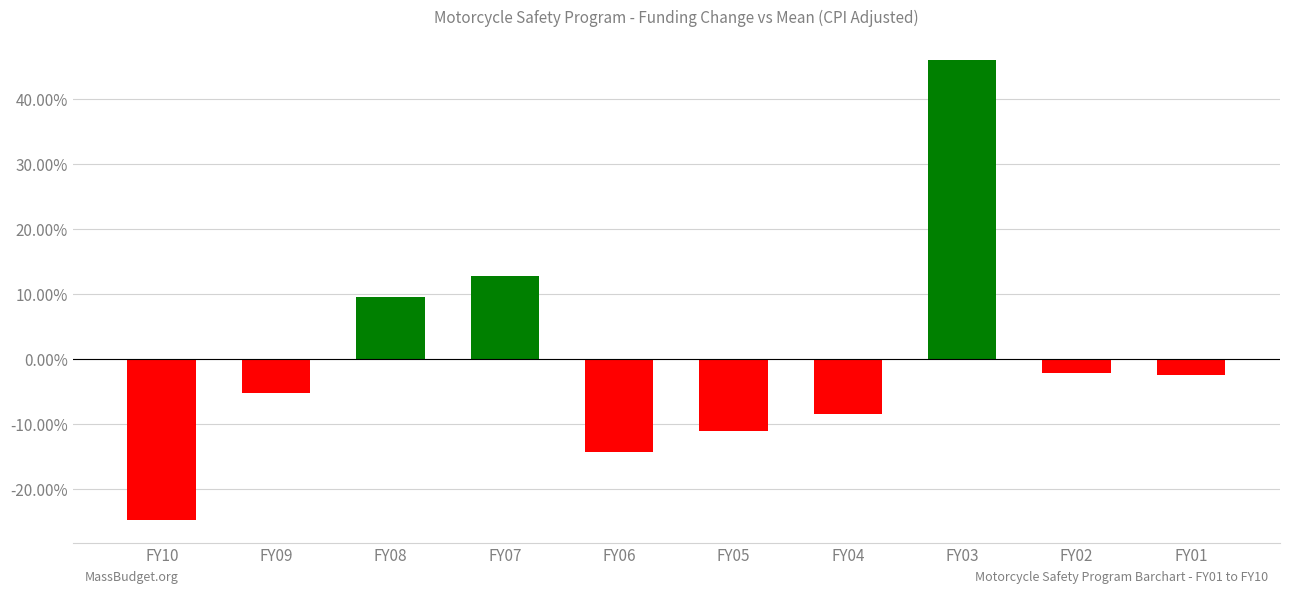

List the labels in order of value, largest first.

FY03, FY07, FY08, FY02, FY01, FY09, FY04, FY05, FY06, FY10